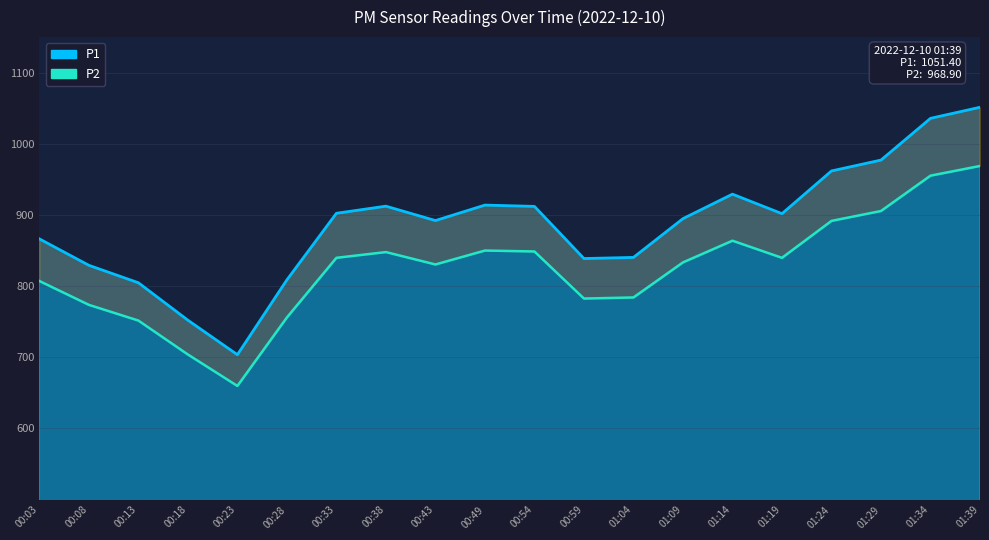

Rank the series by their average value, from highest to lowest.

P1, P2